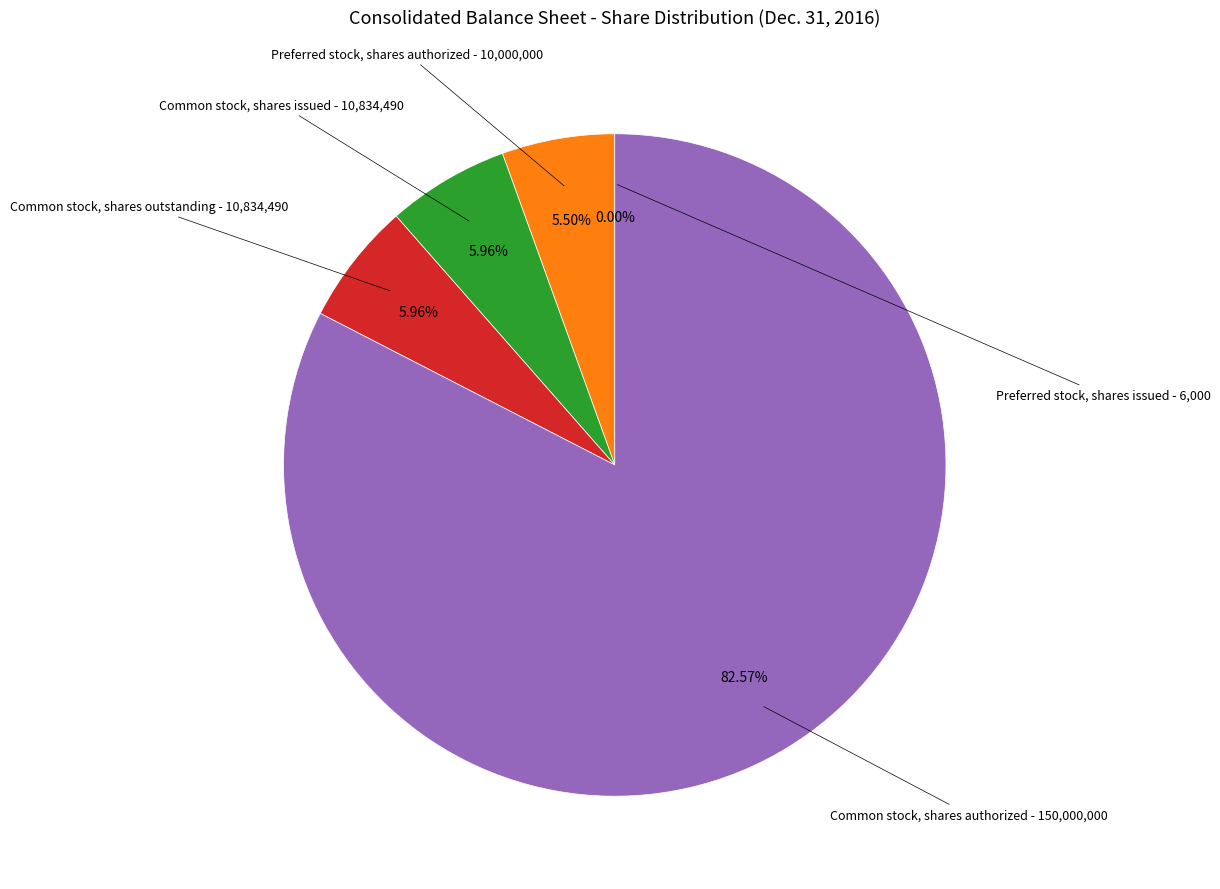

Is there any slice that represents more than half of the pie?

Yes